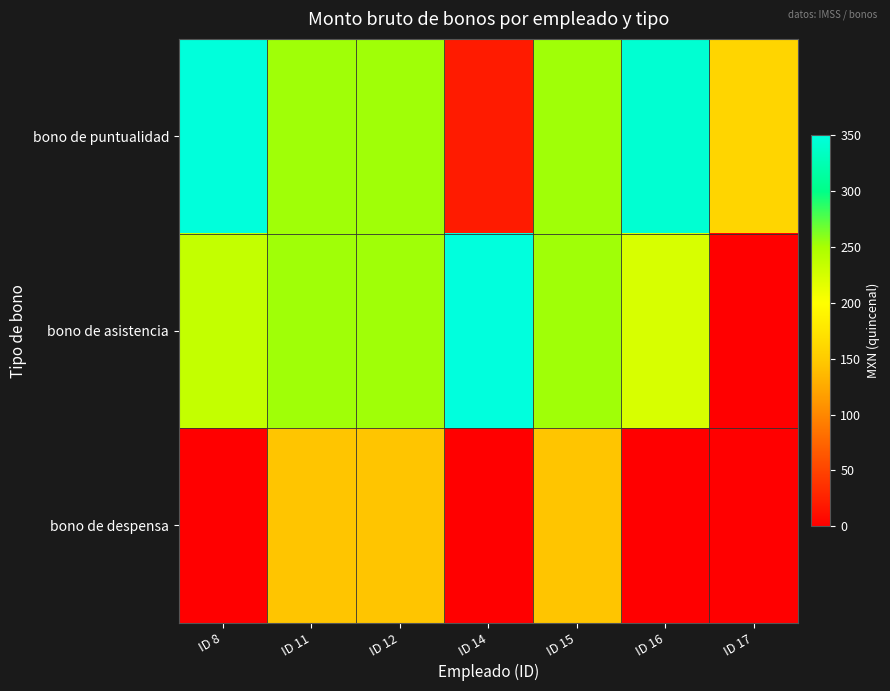

How many series are shown in this chart?

3